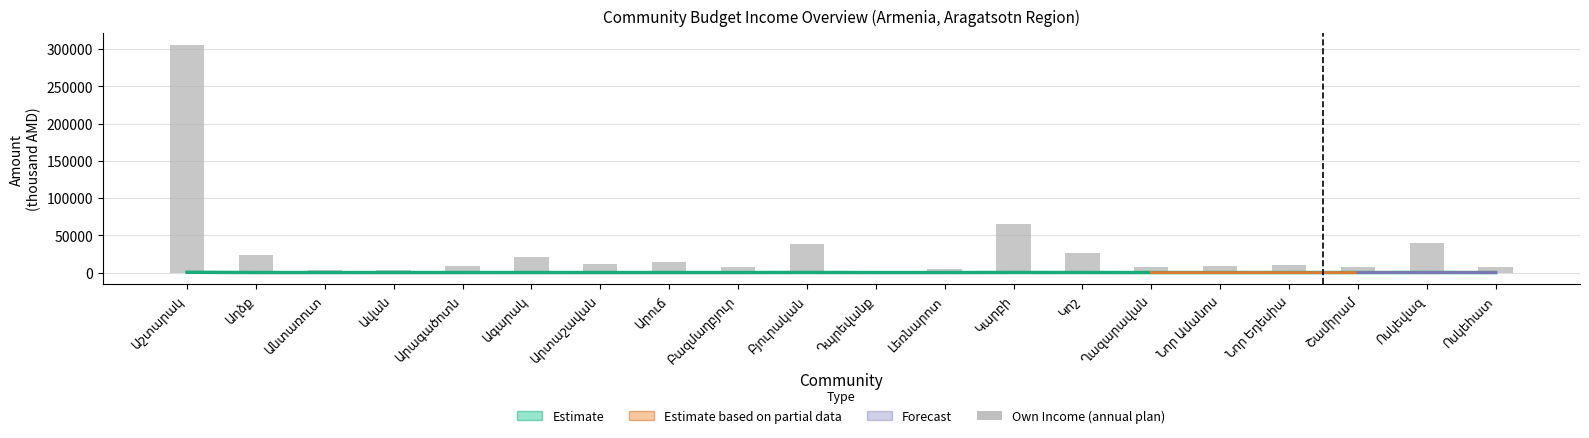

What is the spread (max minus min) of values at Կարբի?

65209.8